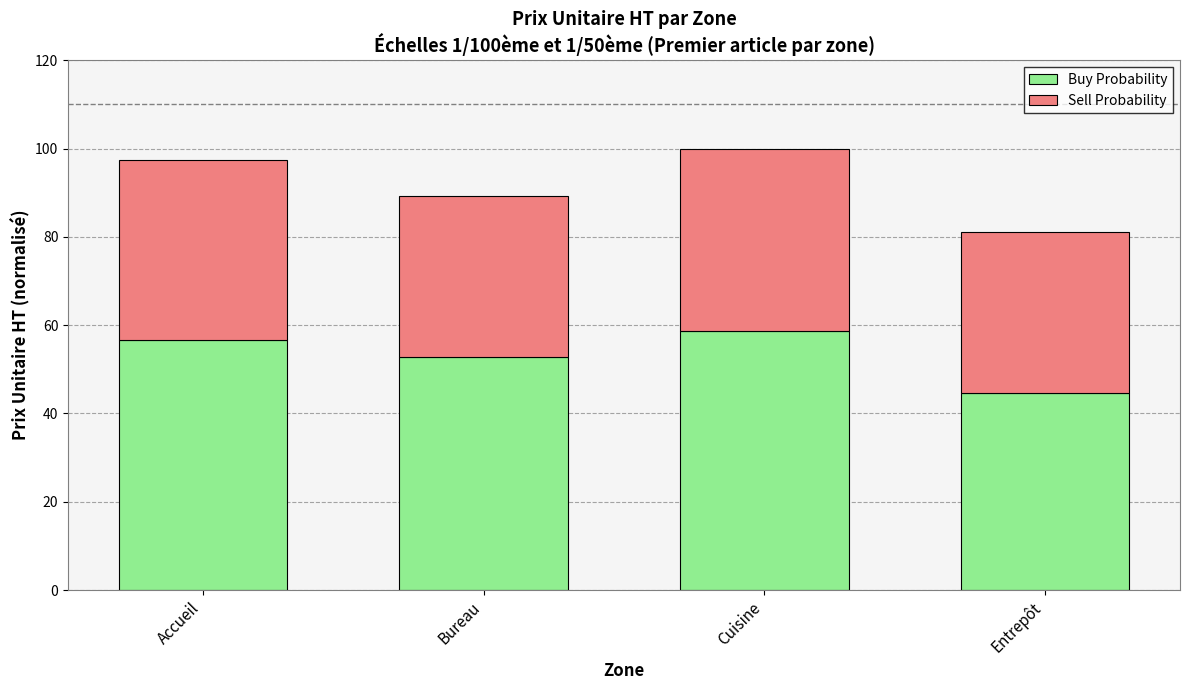

What is the approximate value of Buy Probability at Bureau?

52.9